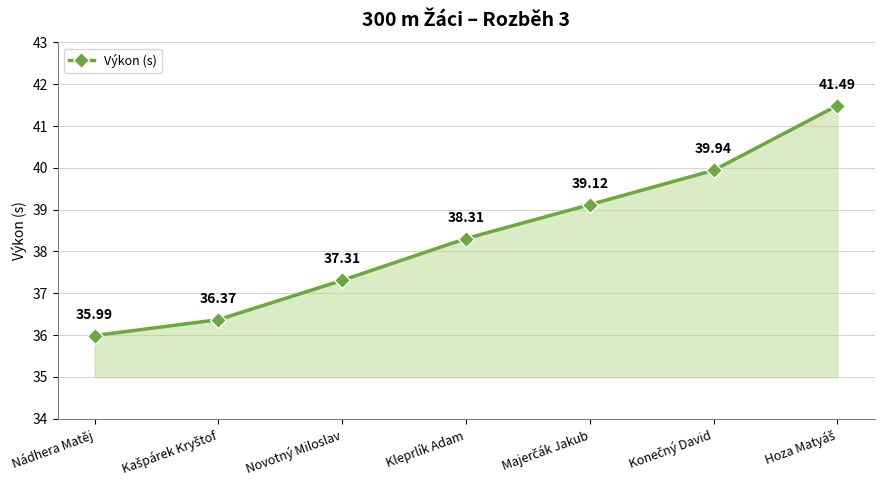

What is the sum of all values?

268.5